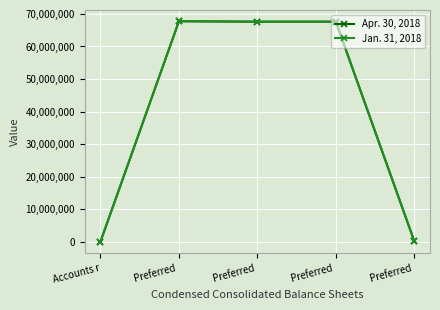

What is the maximum value for Apr. 30, 2018?

67756647